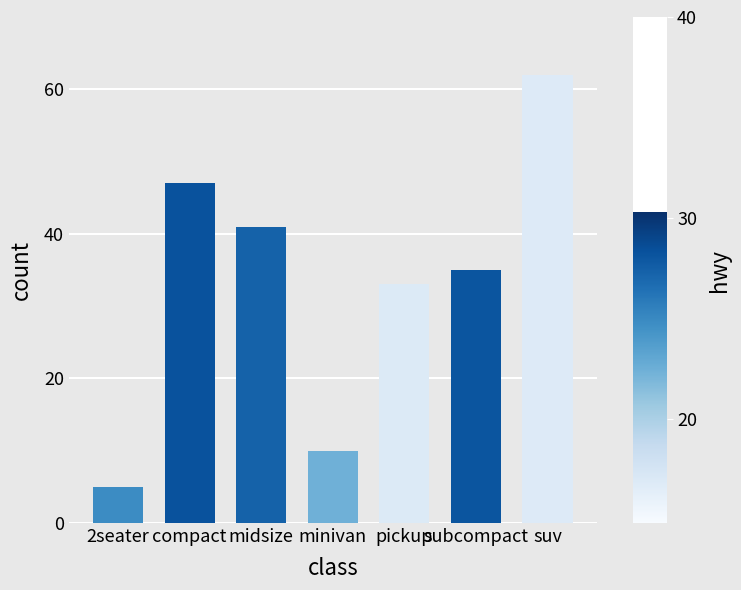

What is the smallest value displayed?

5